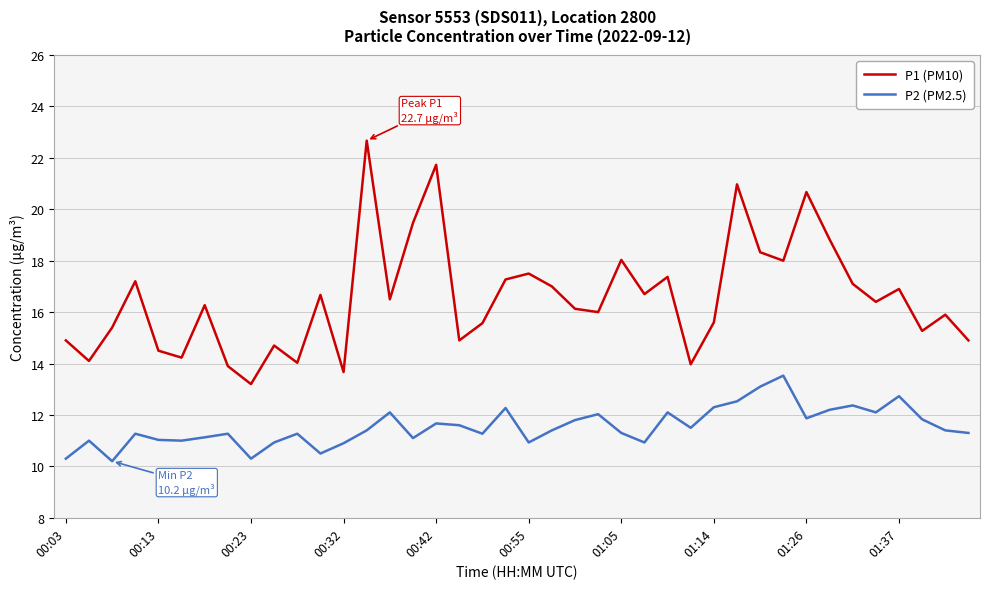

Which series has the largest total across all categories?

P1 (PM10)